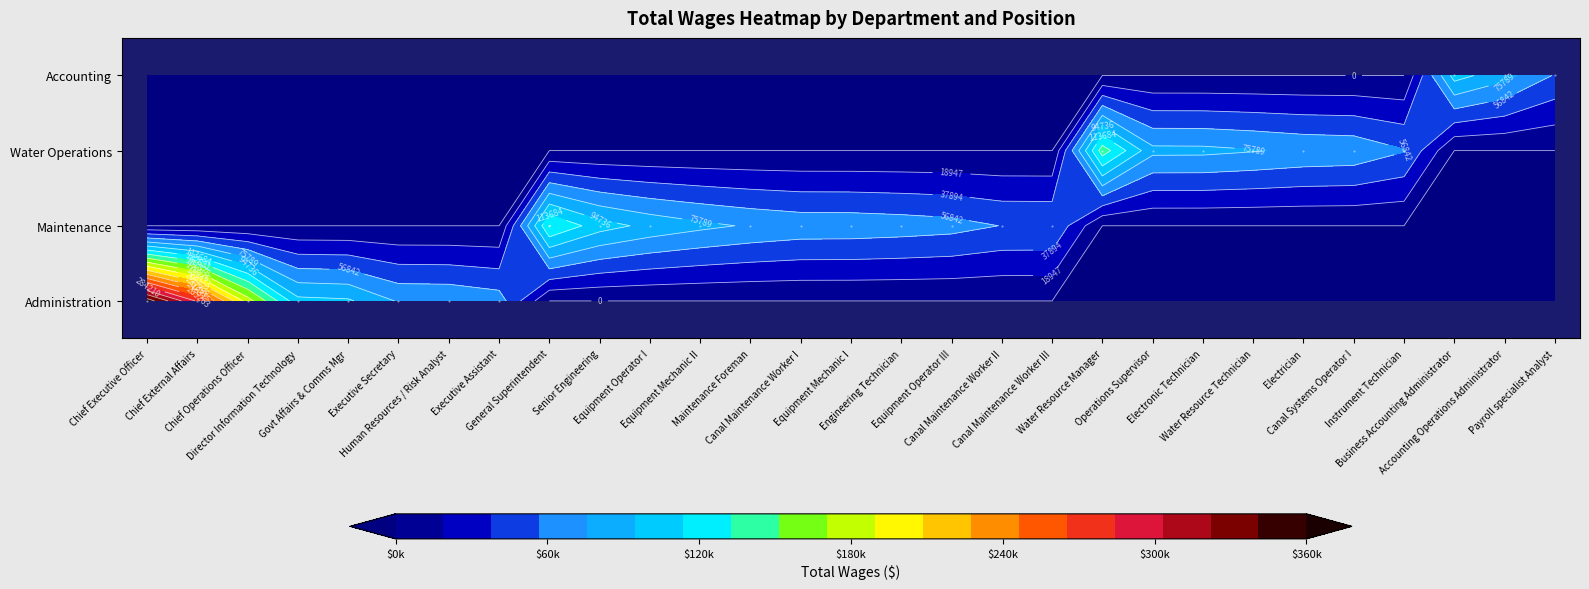

Which series has the largest range (max minus min)?

Administration